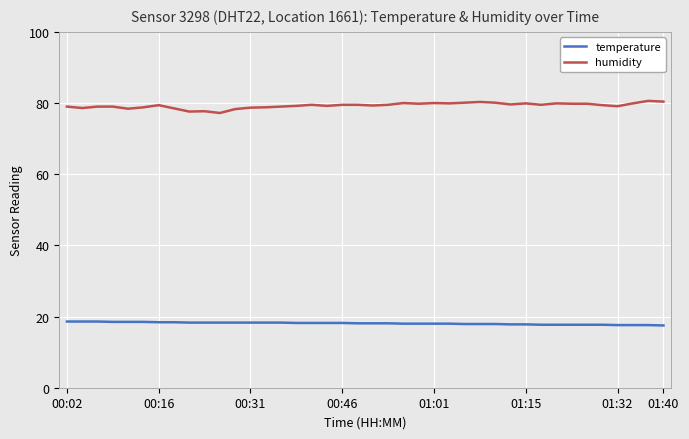

Which series has the widest spread of values?

humidity